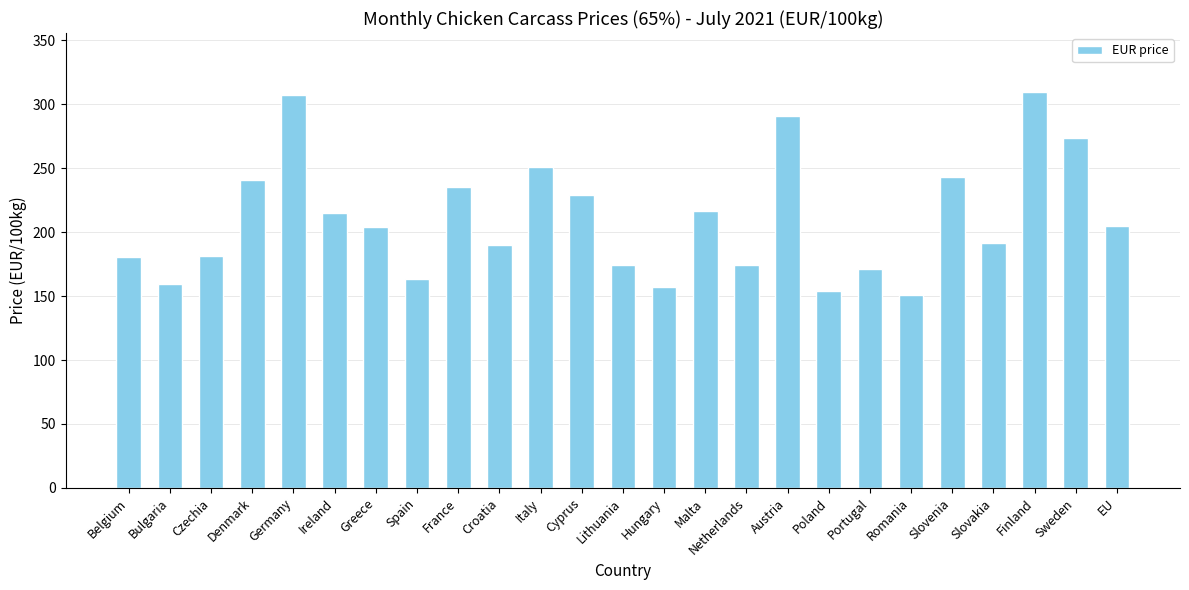

What is the maximum value shown in the chart?

309.3